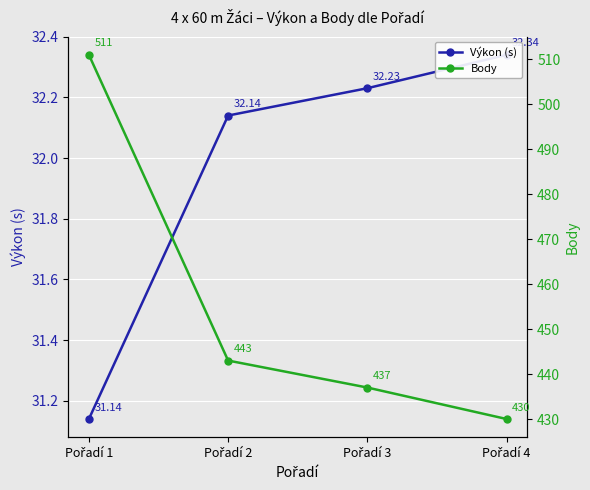

At how many categories does at least one series exceed 462?

1